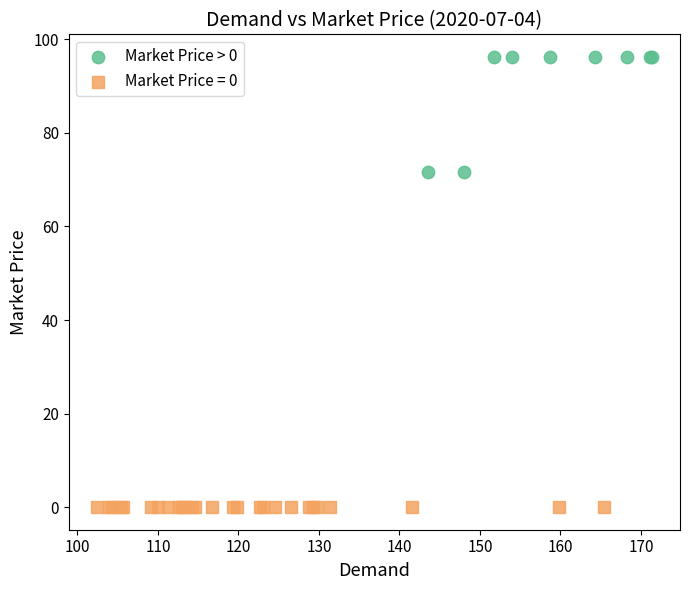

Which series contains the lowest Y value?

Market Price = 0